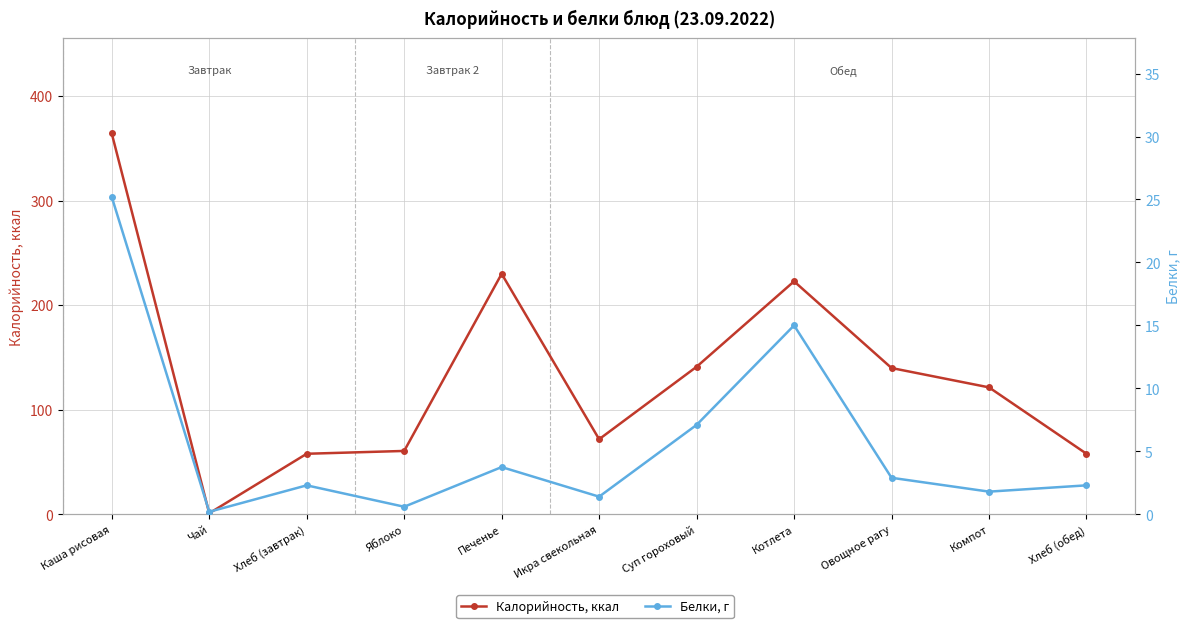

What is the label of the 5th point from the right?

Суп гороховый